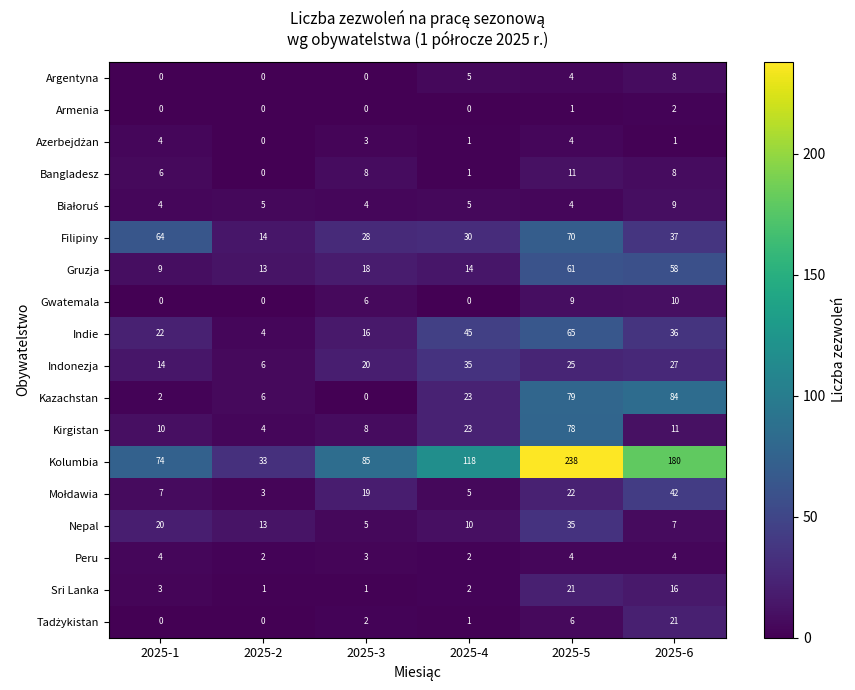

What is the spread (max minus min) of values at 2025-6?

179